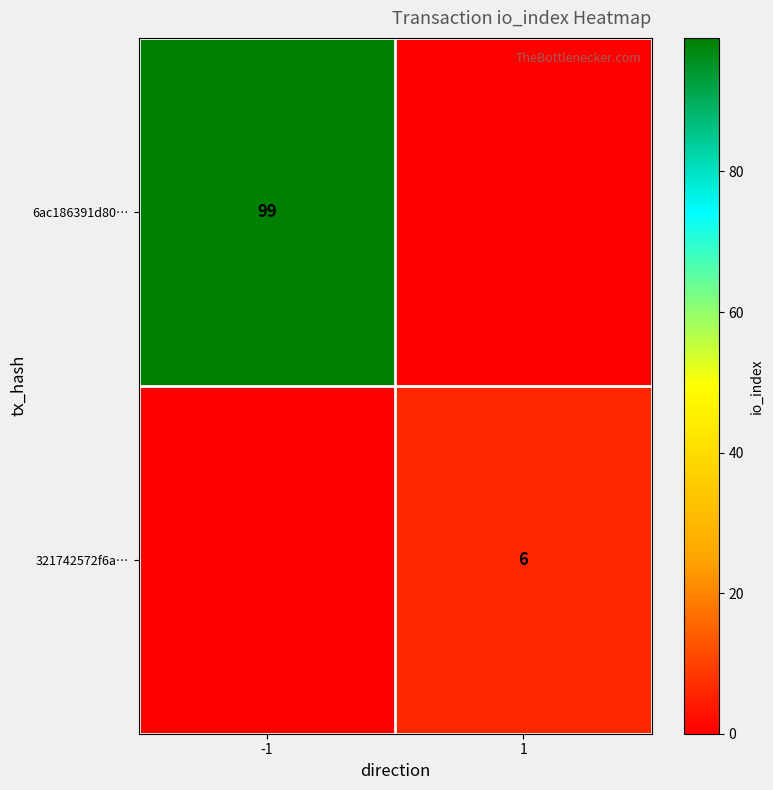

True or false: 321742572f6a… has a value of 3 at 1.

False